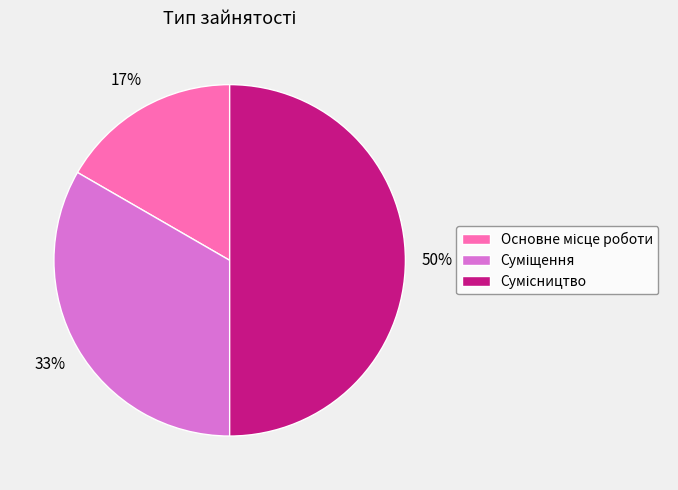

To the nearest percent, what is the difference between the largest and smallest slice percentages?

33%